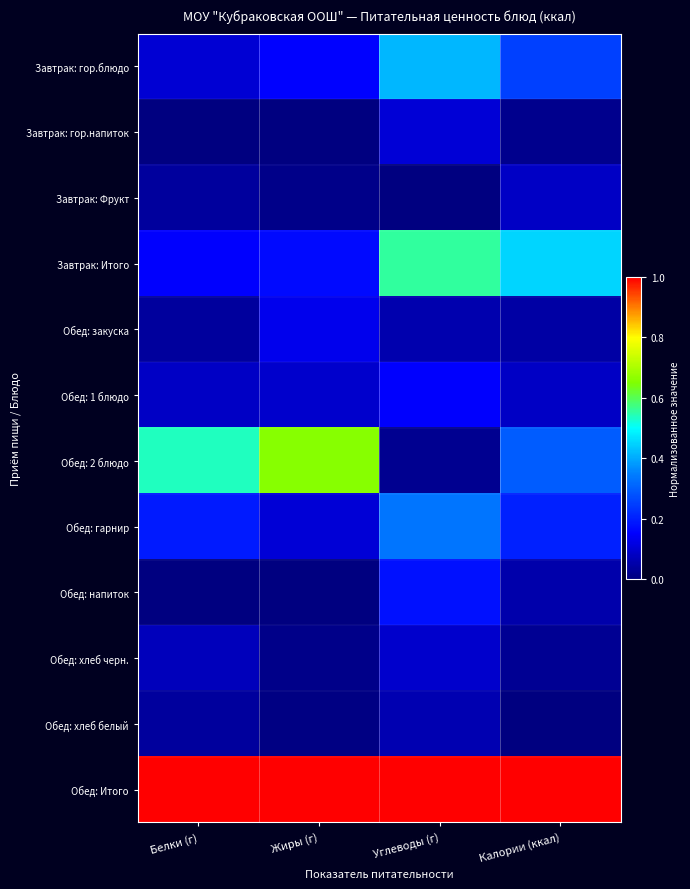

Which series has the largest total across all categories?

Обед: Итого